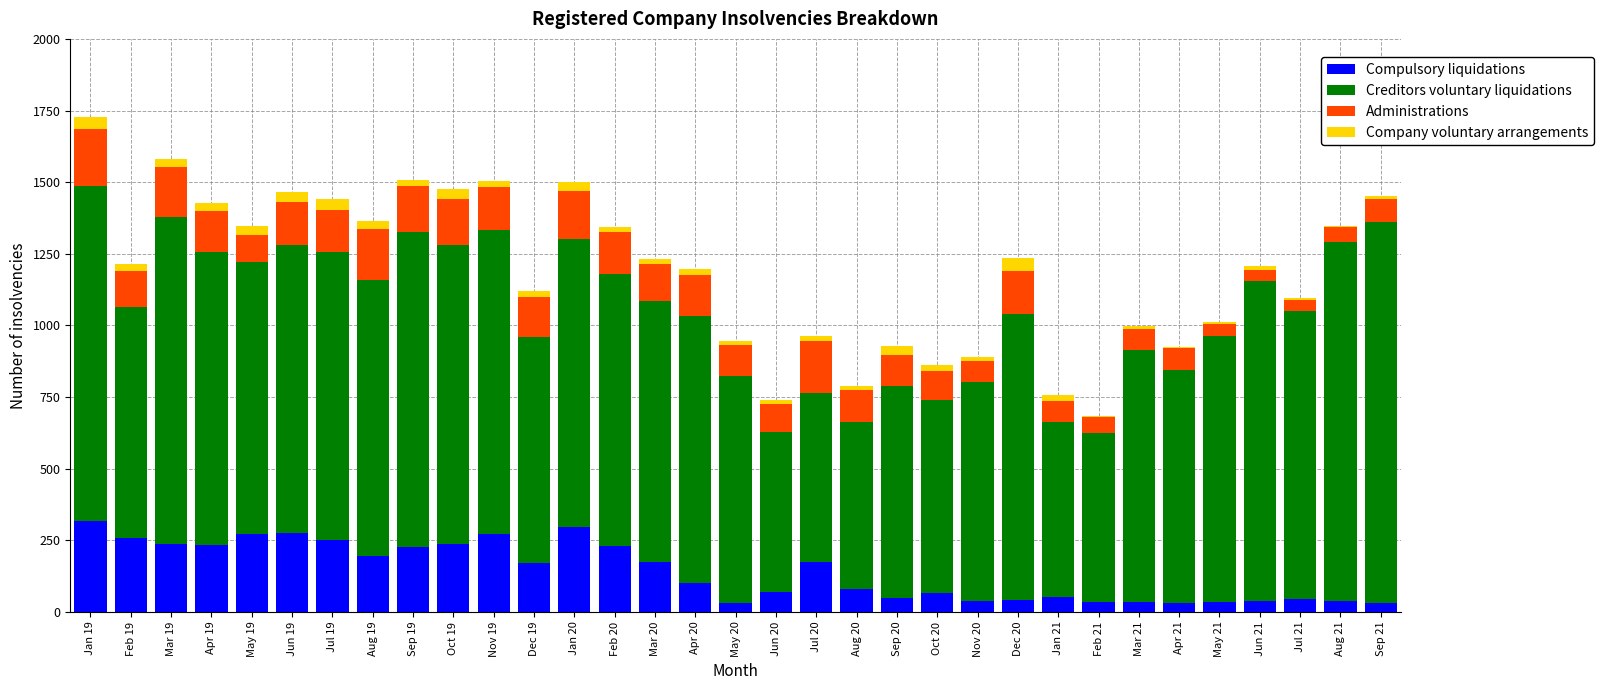

What is the sum of all Compulsory liquidations values?

4632